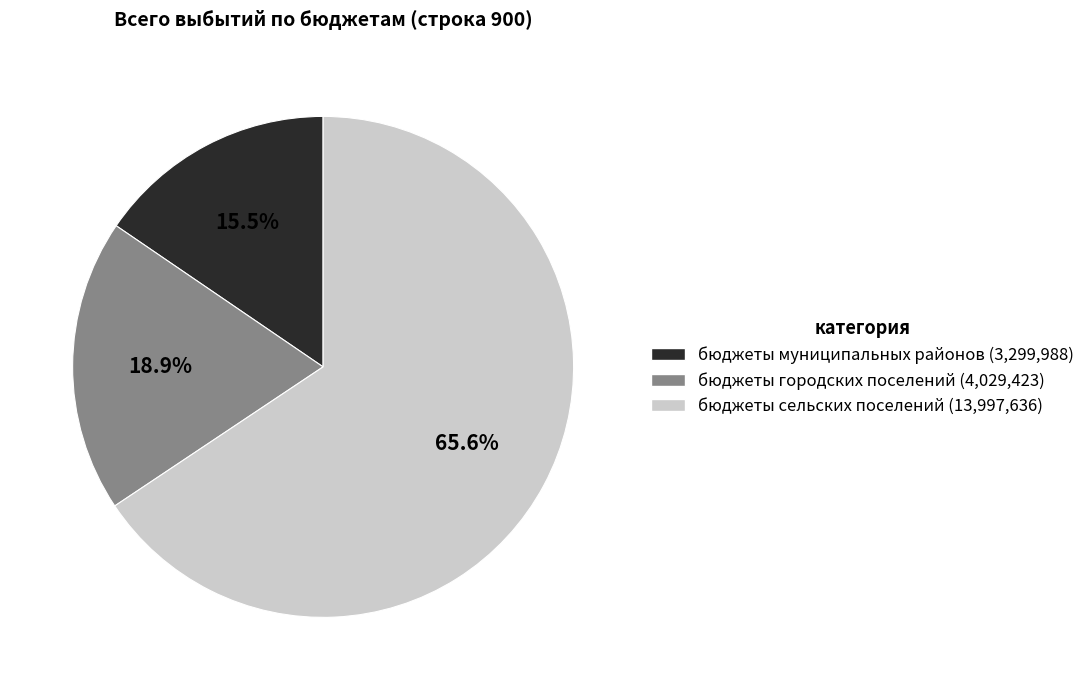

Rank the categories by value from highest to lowest.

бюджеты сельских поселений, бюджеты городских поселений, бюджеты муниципальных районов